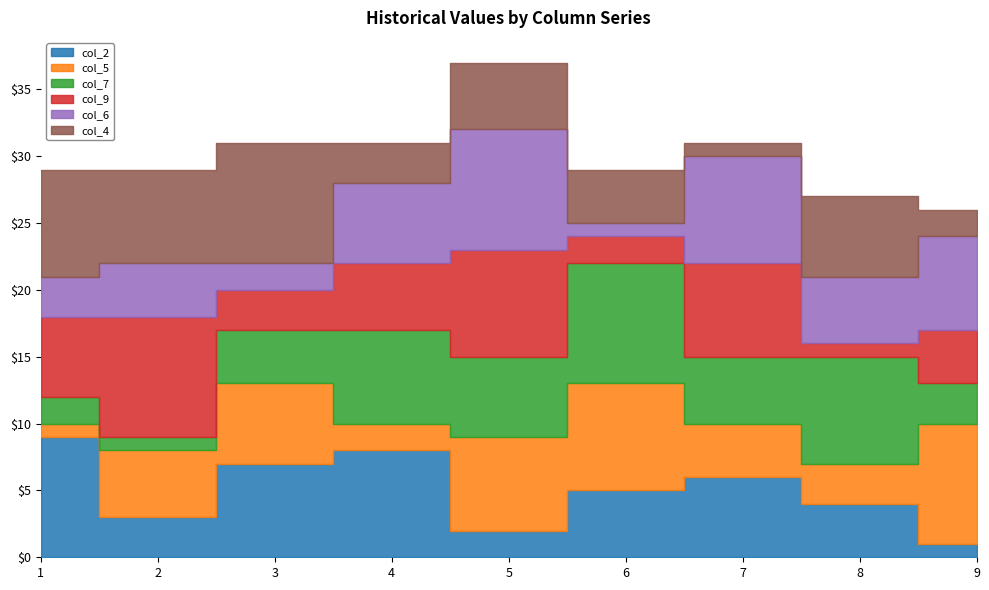

Reading left to right, list all the values displayed in this chart.

col_2: 9	3	7	8	2	5	6	4	1
col_5: 1	5	6	2	7	8	4	3	9
col_7: 2	1	4	7	6	9	5	8	3
col_9: 6	9	3	5	8	2	7	1	4
col_6: 3	4	2	6	9	1	8	5	7
col_4: 8	7	9	3	5	4	1	6	2